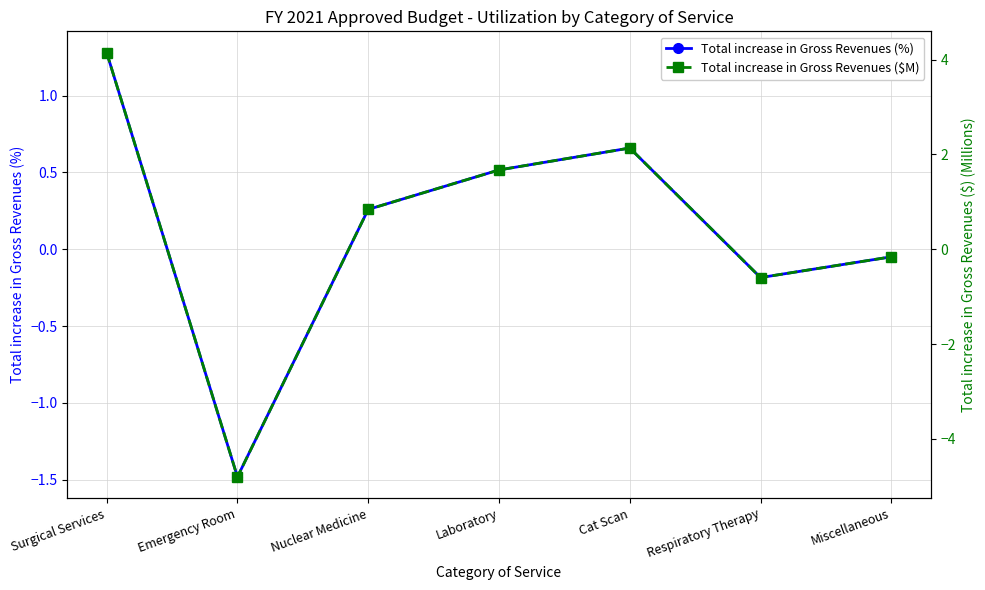

How many values in the Total increase in Gross Revenues ($M) series are below 0?

3